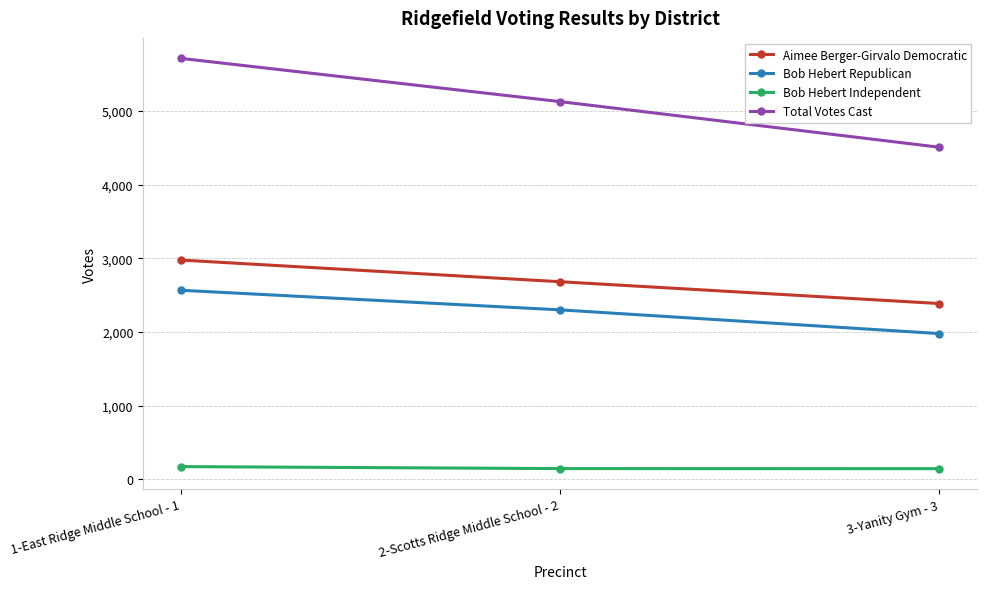

Which series has the largest total across all categories?

Total Votes Cast